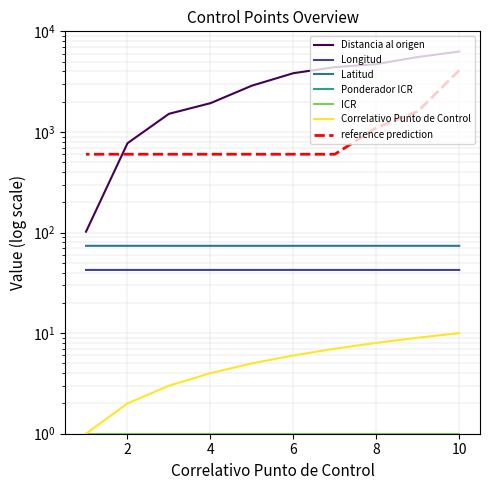

At which label is Ponderador ICR closest to 0?

7